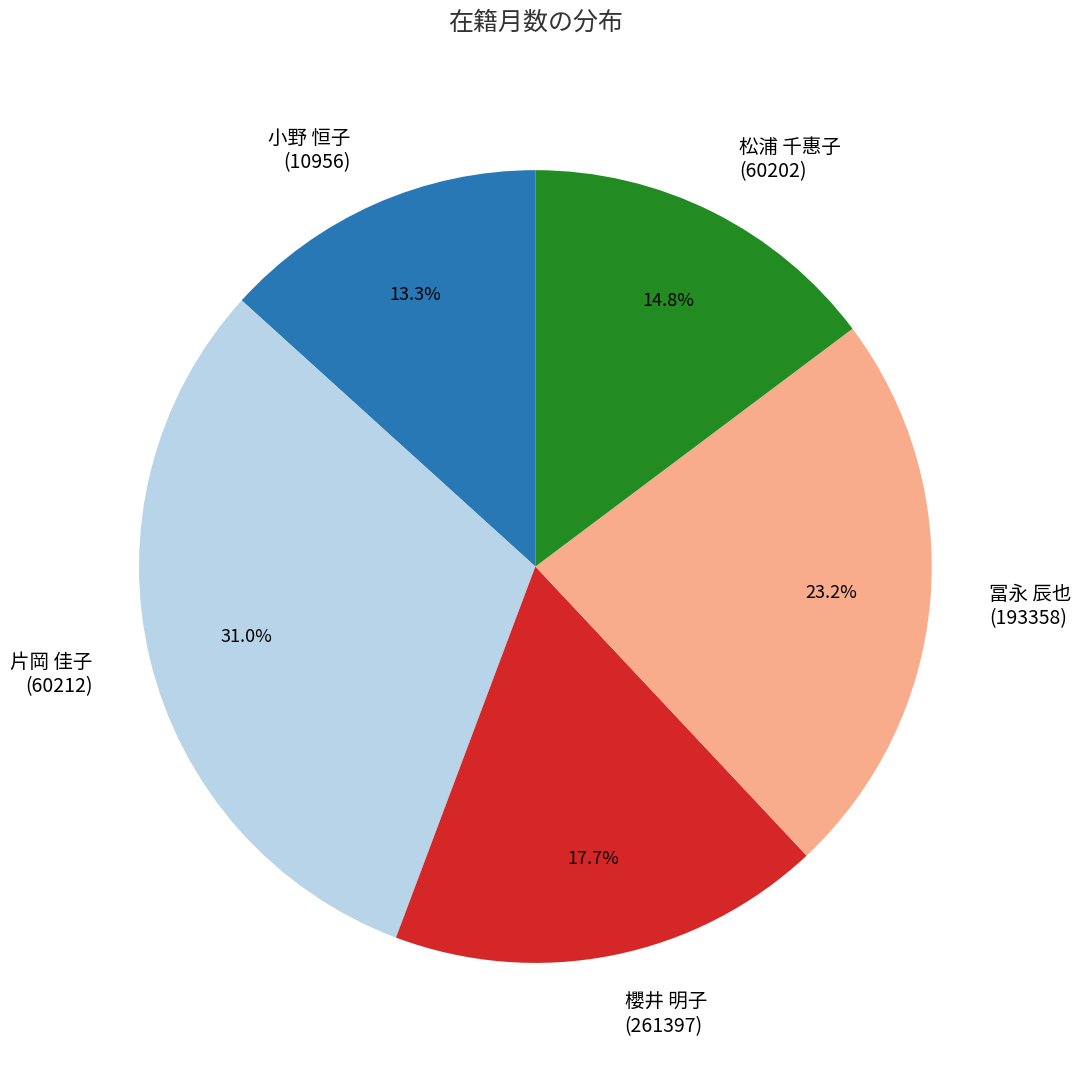

Approximately how many times larger is the value at 小野 恒子 (10956) compared to 冨永 辰也 (193358)?

0.6